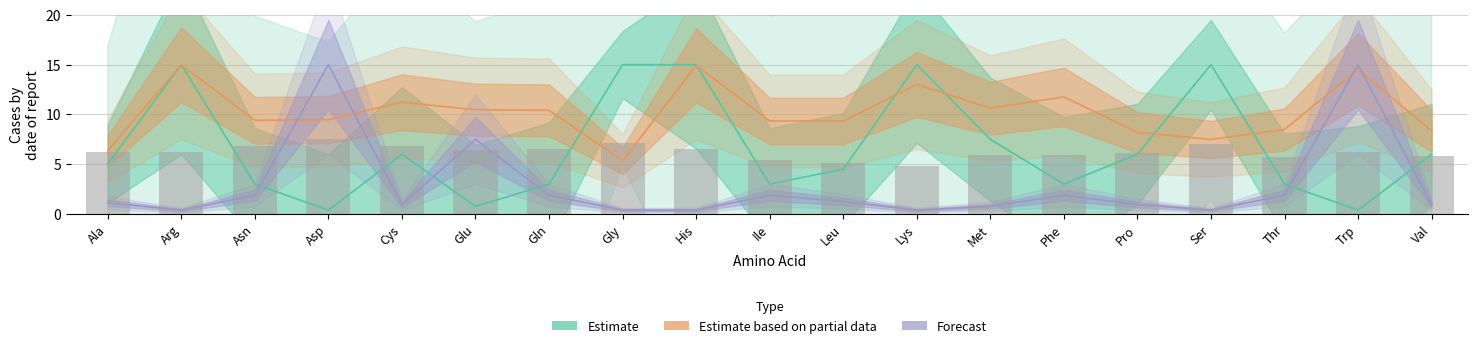

What is the label of the 16th bar from the right?

Asp